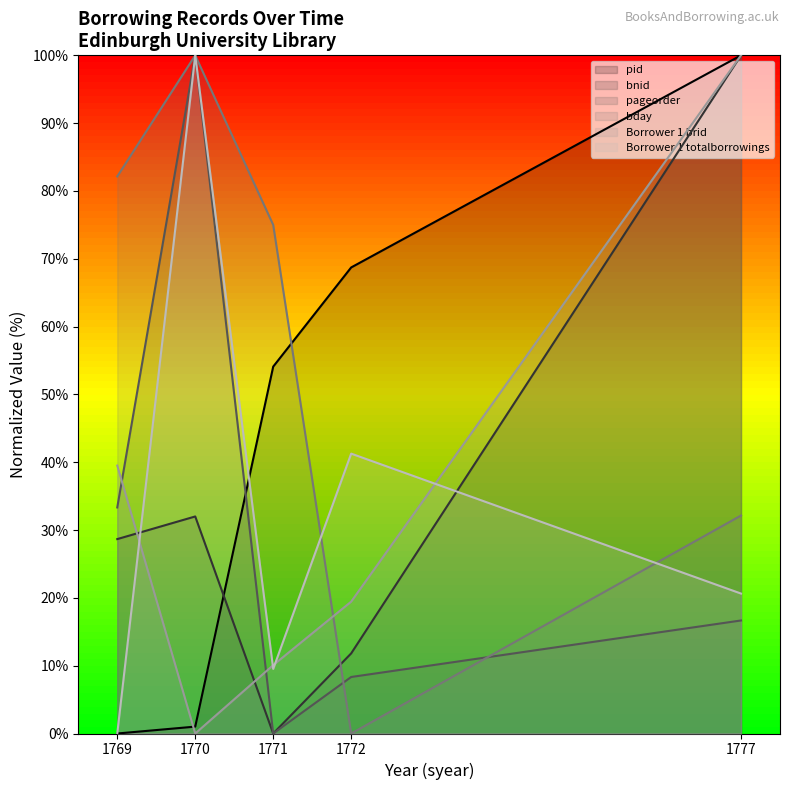

What is the sum of all pageorder values?

158.3